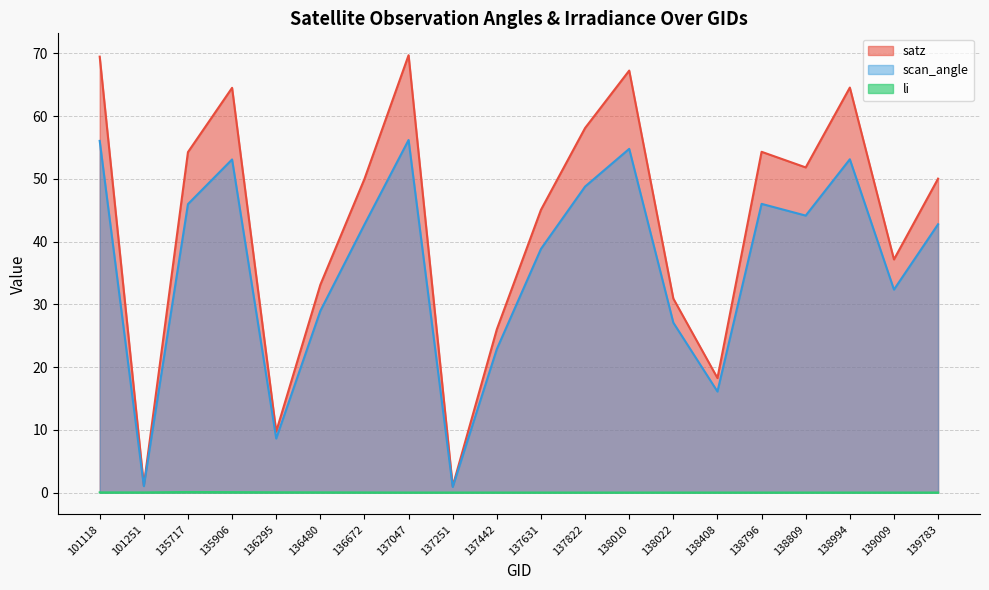

True or false: scan_angle and satz cross at least once.

False